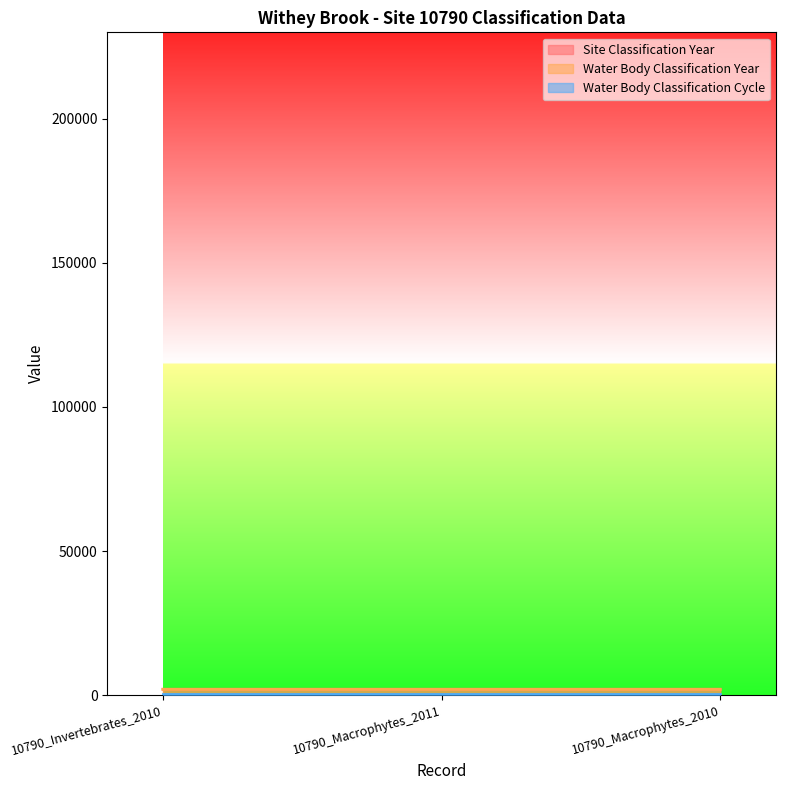

What is the value of the Site Classification Year (line) point at the 3rd from the left?

2010